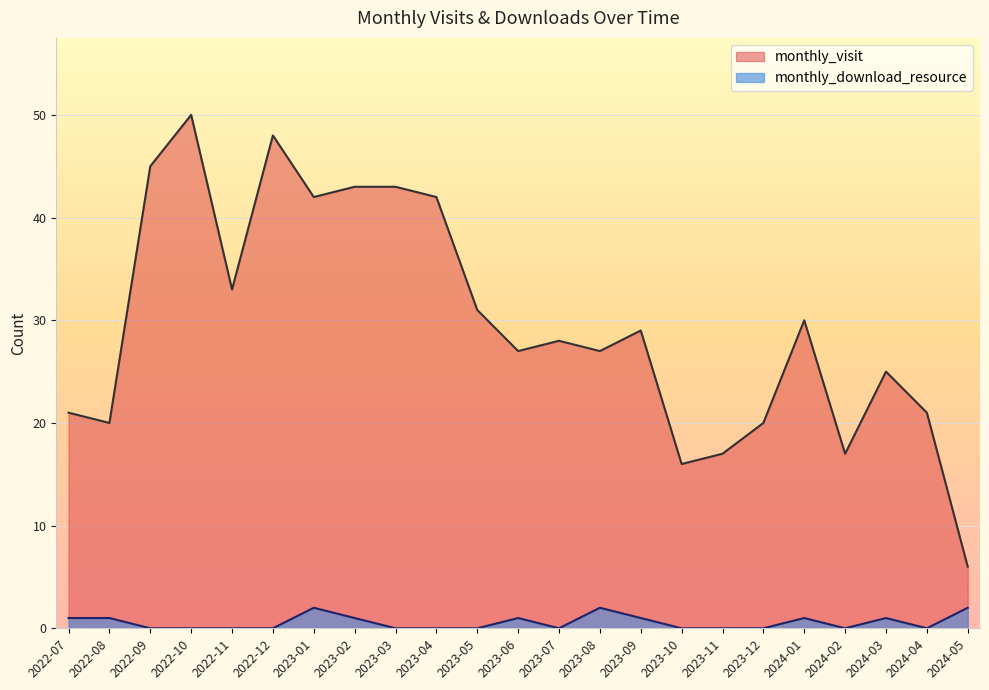

True or false: monthly_download_resource and monthly_visit intersect in this chart.

False